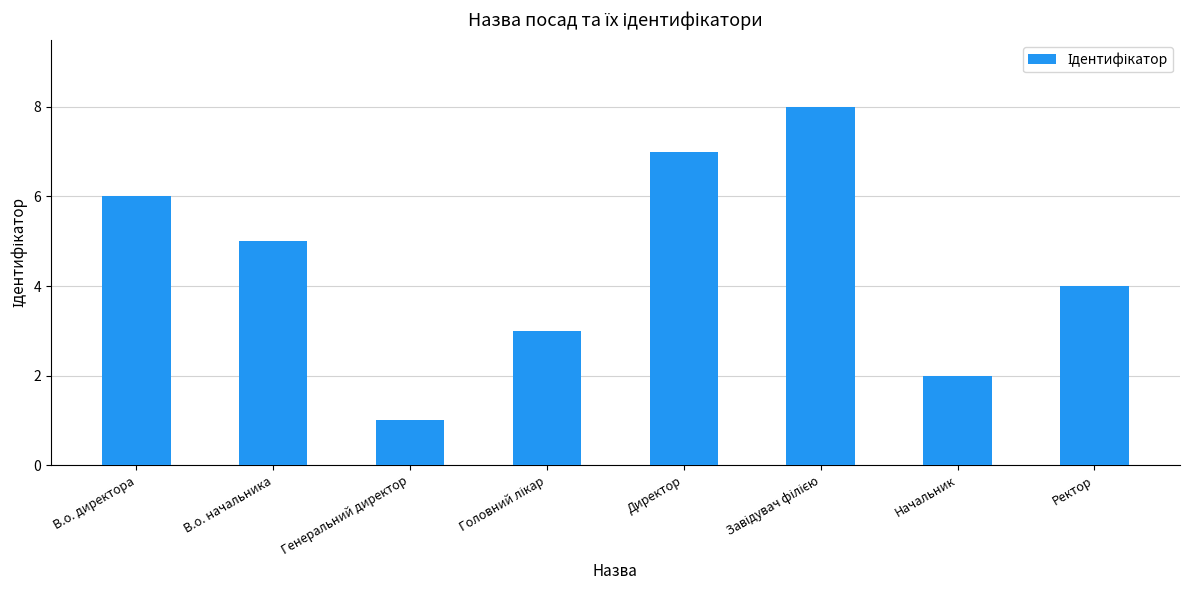

The value at В.о. директора is 6. True or false?

True